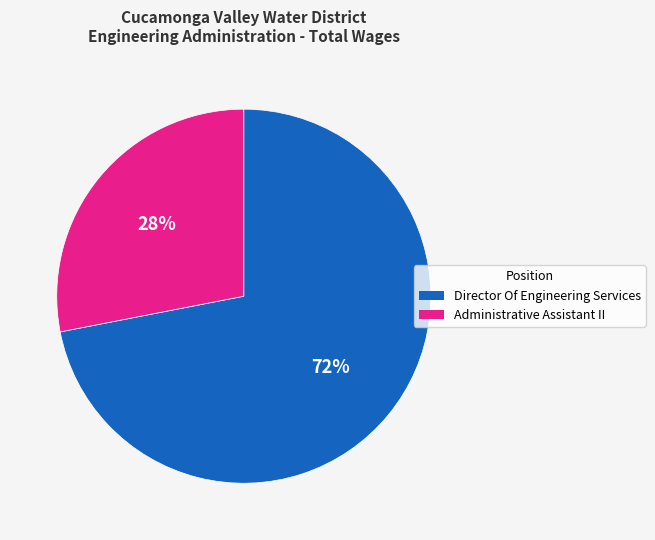

Is there any slice that represents more than half of the pie?

Yes